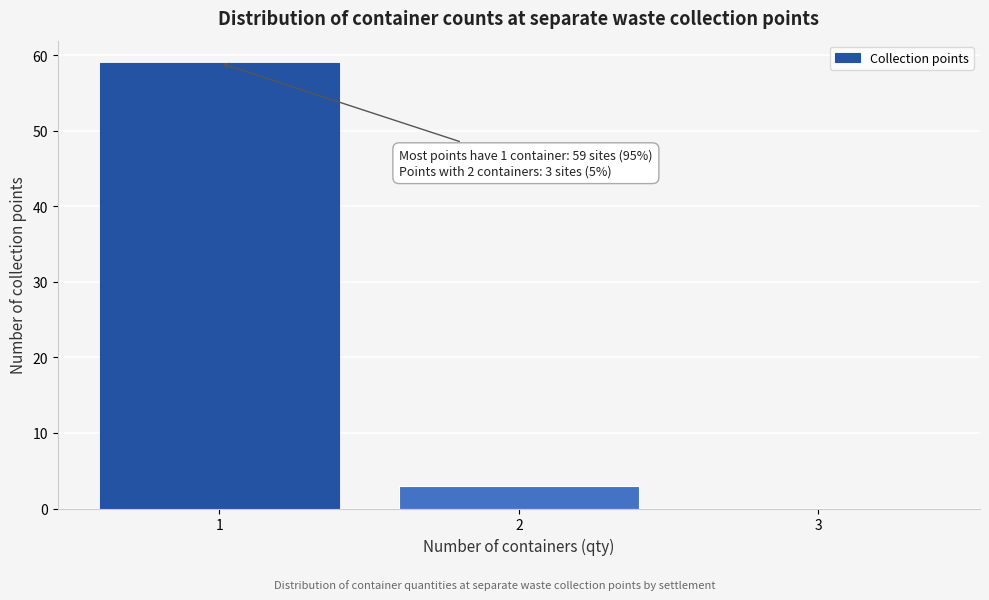

Which range on the x-axis has the tallest bar?

0.5 to 1.5